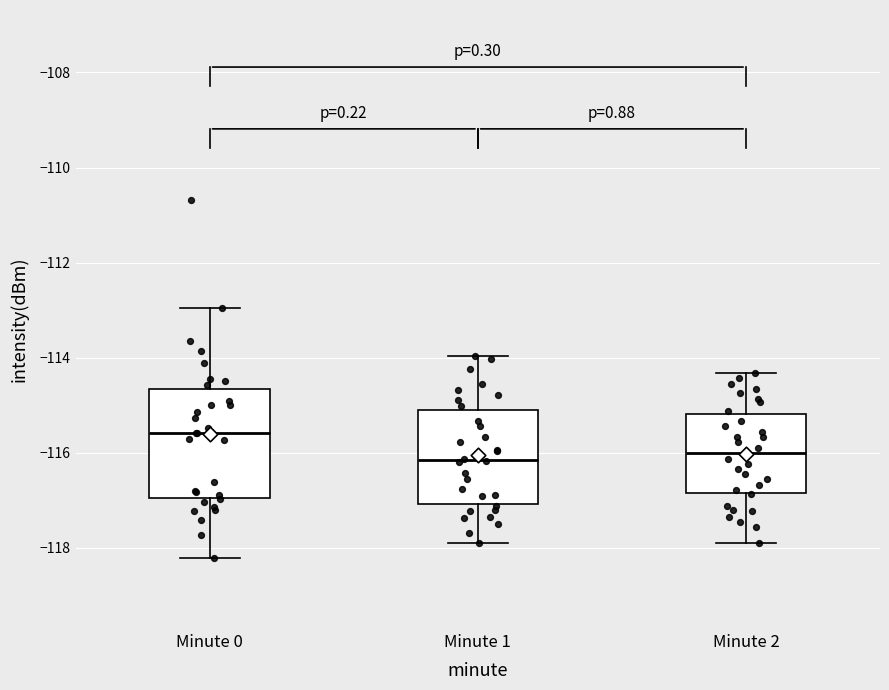

Which box is the tallest, from its lower edge to its upper edge?

Minute 0